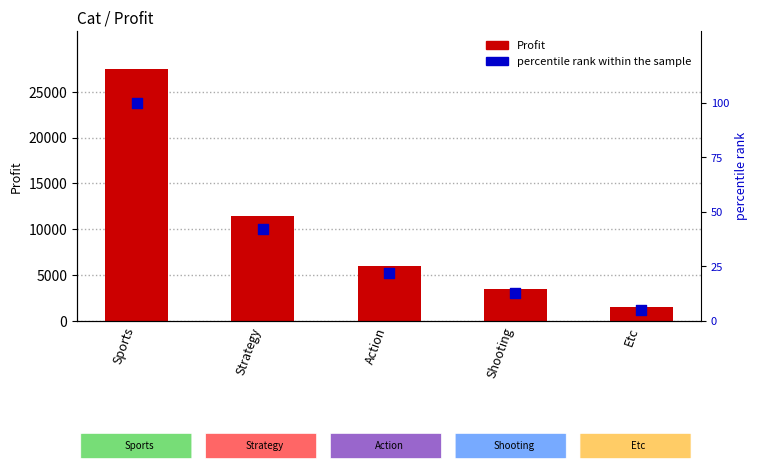

At which category is the sum across all series the highest?

Sports